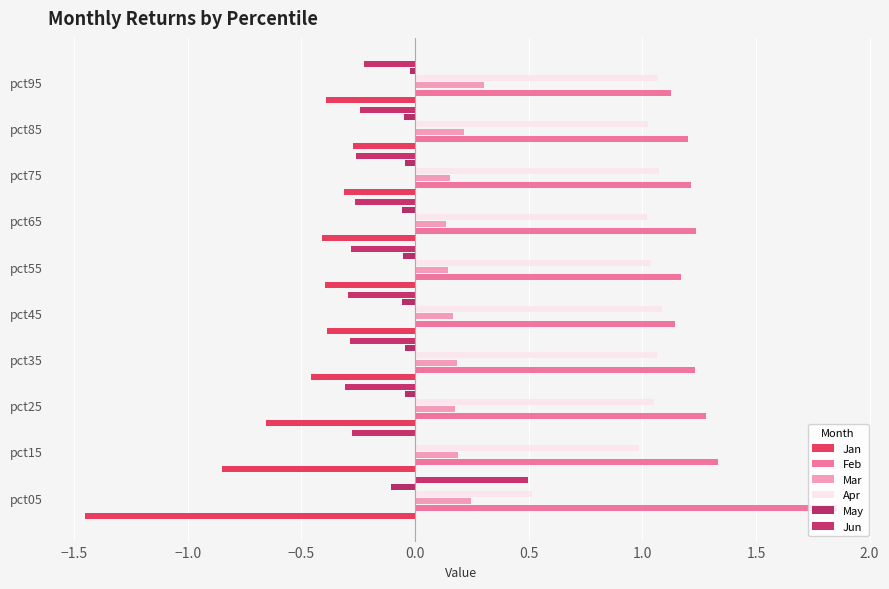

How many categories are shown in the chart?

10